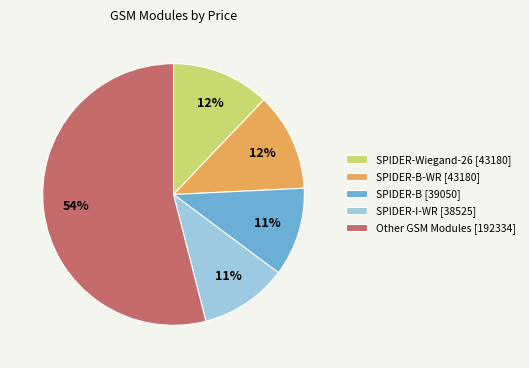

To the nearest percent, what percentage of the pie is SPIDER-Wiegand-26 [43180]?

12%